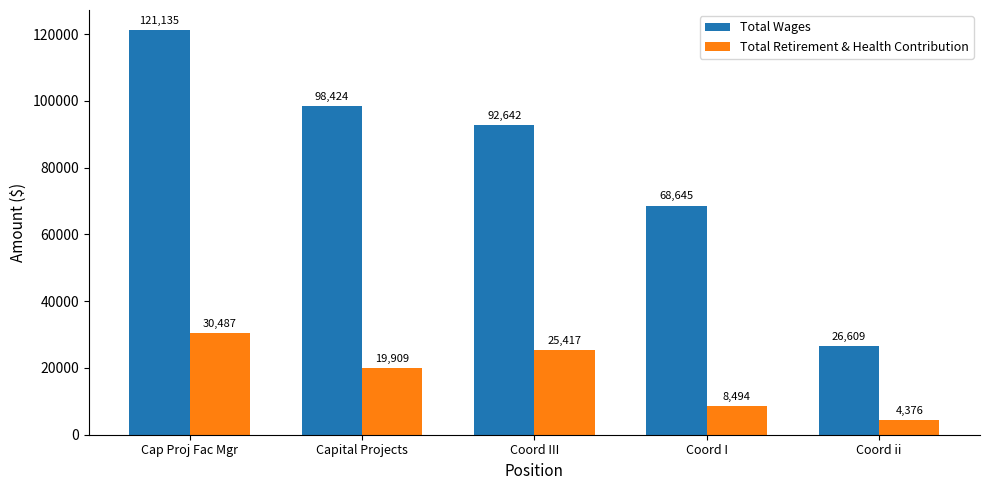

What is the total value across all series at Capital Projects?

118333